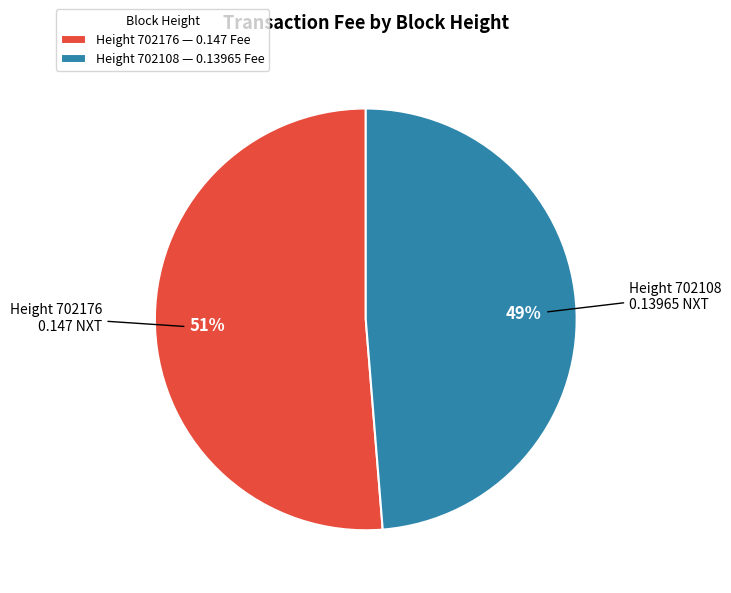

Which category has the biggest portion of the pie?

Height 702176 — 0.147 Fee